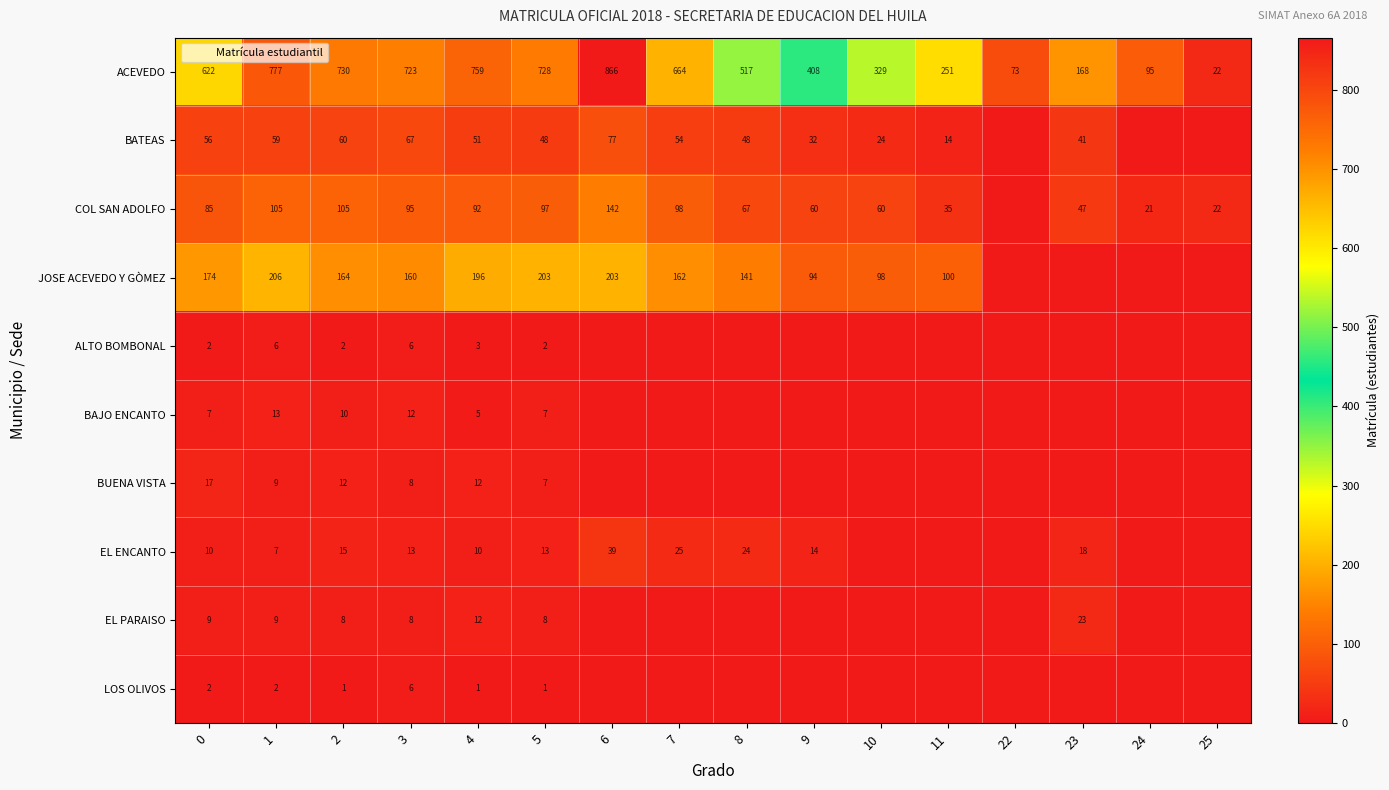

Is the value of EL PARAISO at 25 greater than the value of ACEVEDO at 25?

No